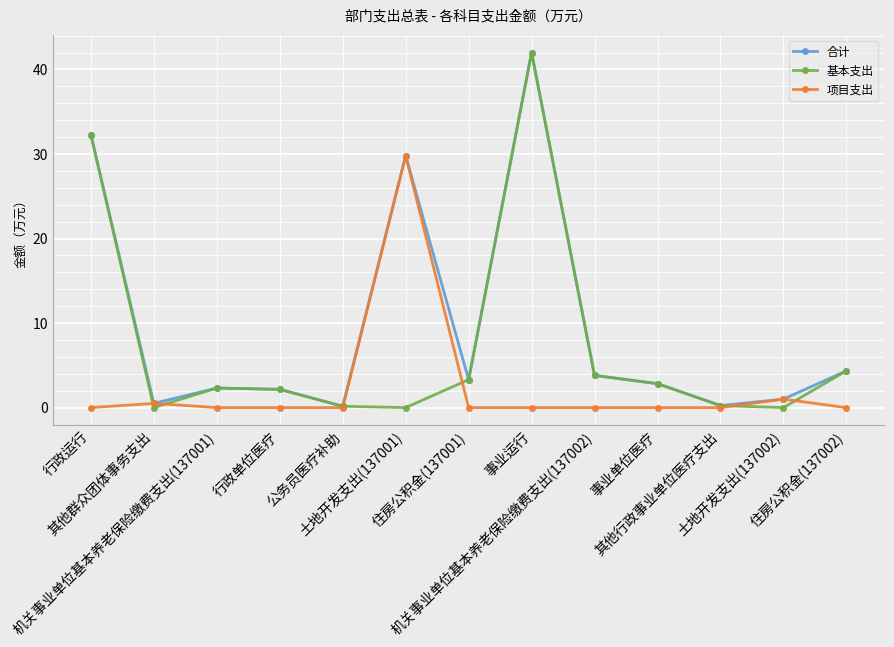

Between 行政单位医疗 and 土地开发支出(137002), which series saw the biggest shift?

基本支出